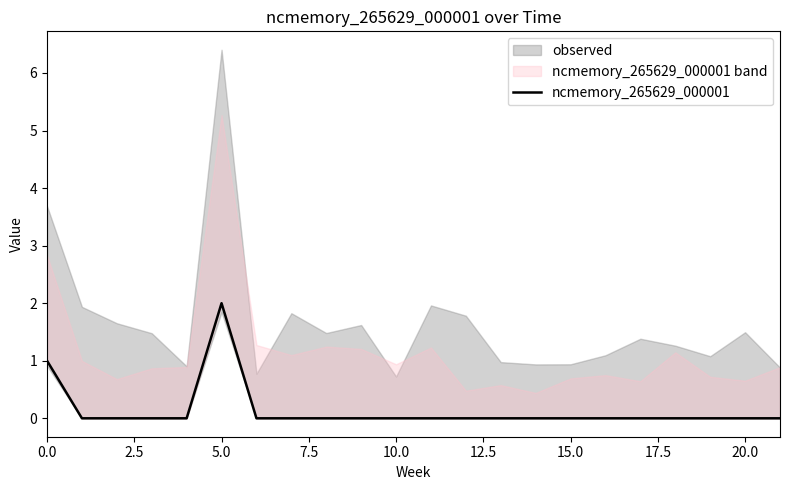

What is the maximum value shown in the chart?

2